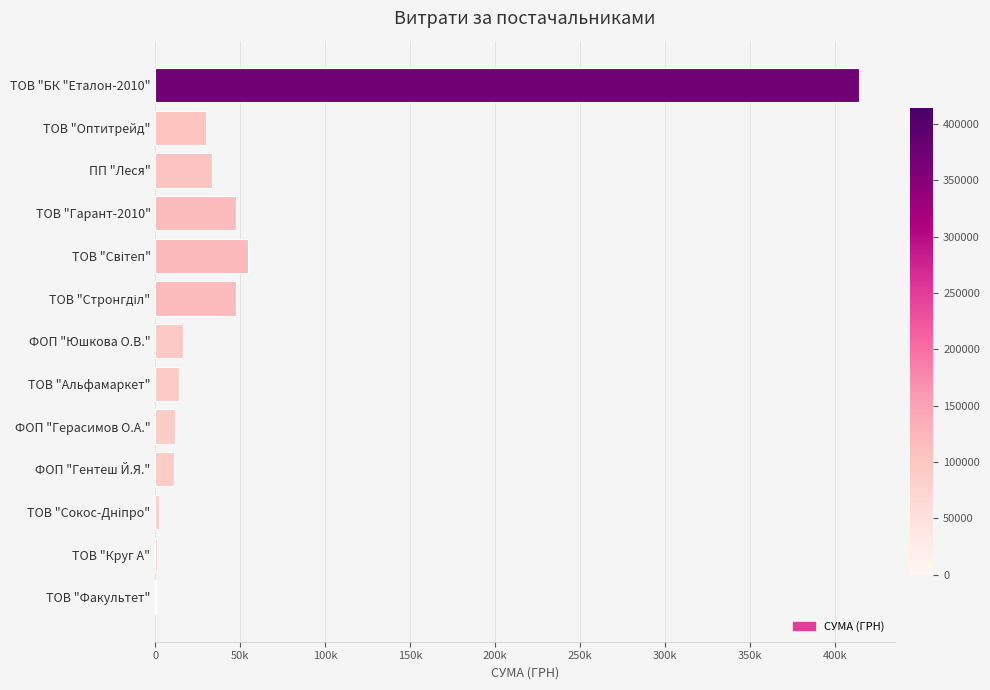

What is the difference between the second highest and minimum values?

54135.0